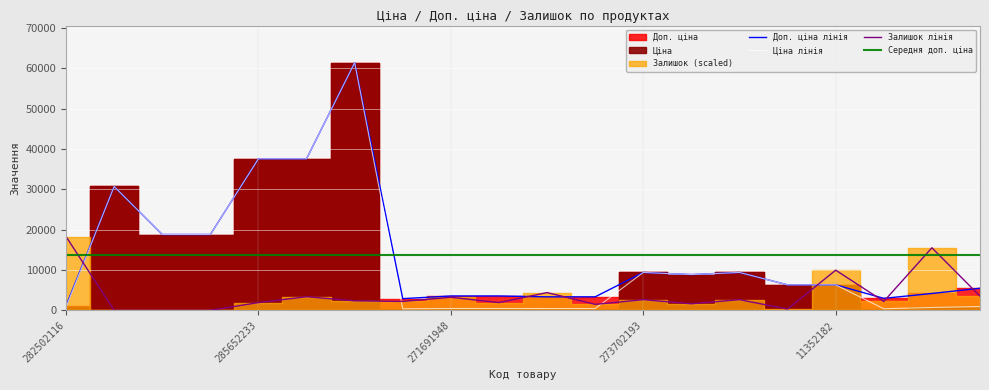

Is it true that Залишок equals 3951.3 at 285672232?

False